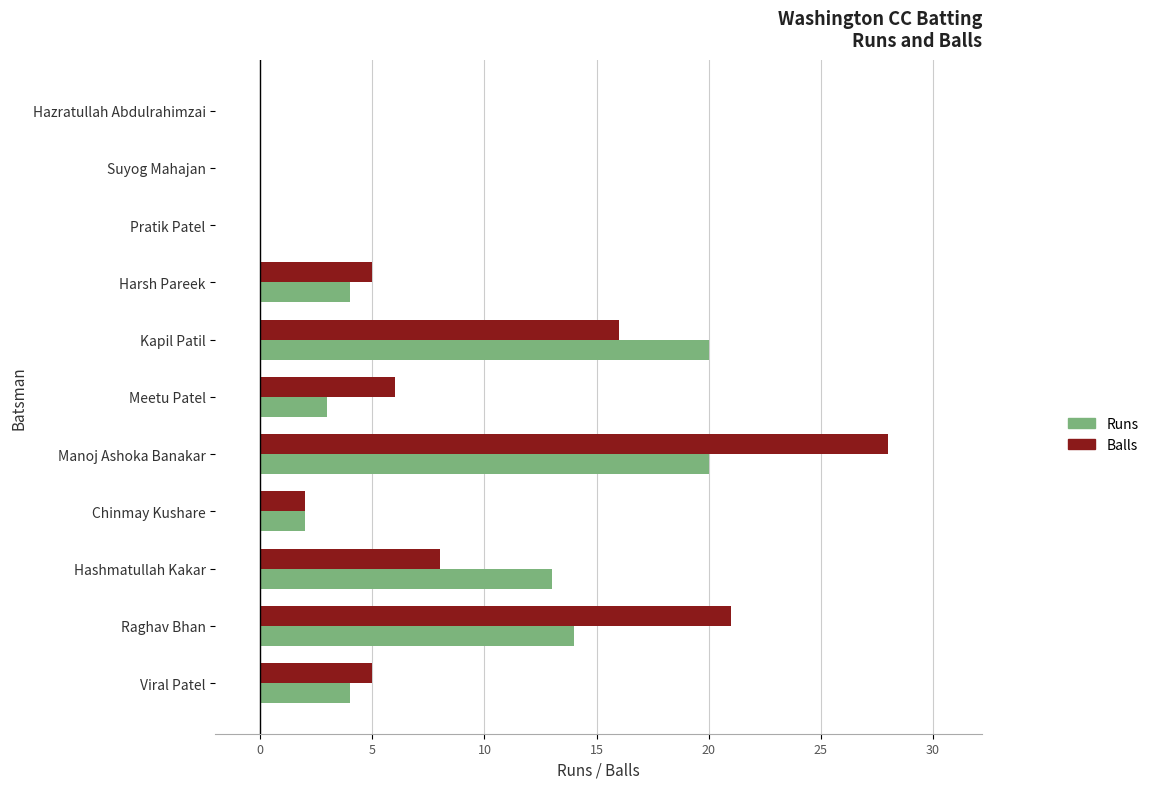

Is the value of Balls at Chinmay Kushare greater than the value of Runs at Raghav Bhan?

No